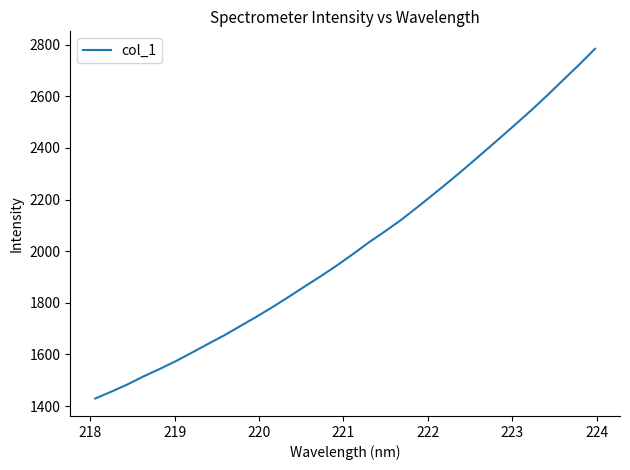

True or false: there are more than 2 points higher than both neighbors.

False